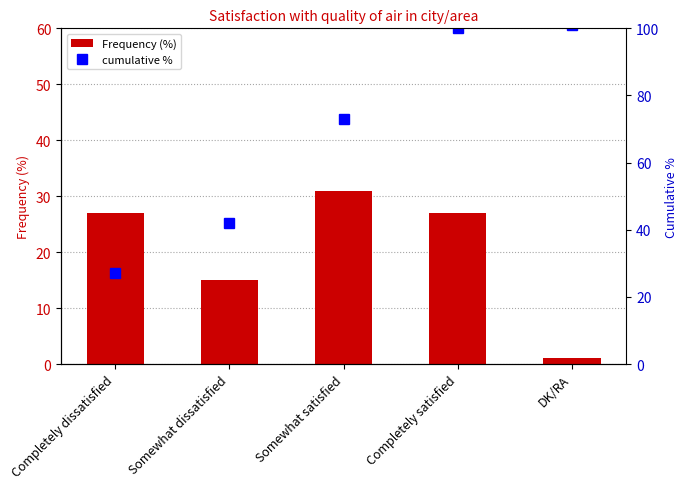

Rank the series by their maximum value, from highest to lowest.

cumulative %, Frequency (%)